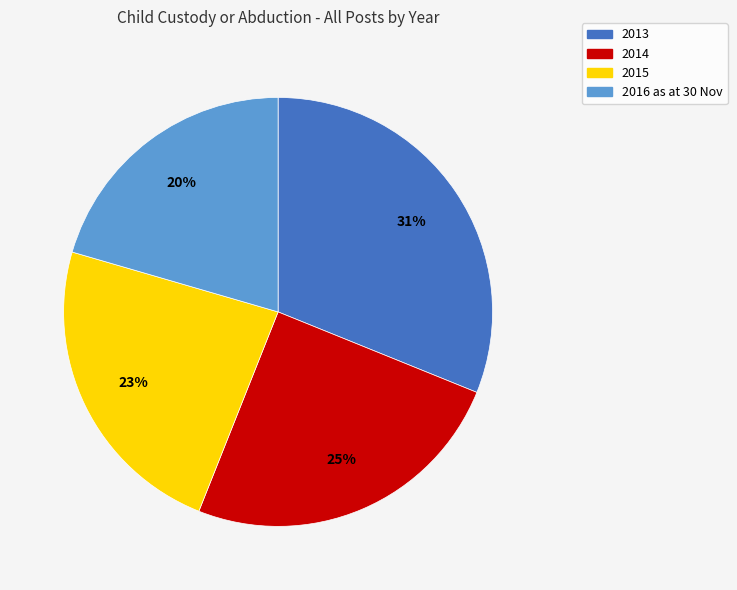

What is the smallest slice in the pie chart?

2016 as at 30 Nov